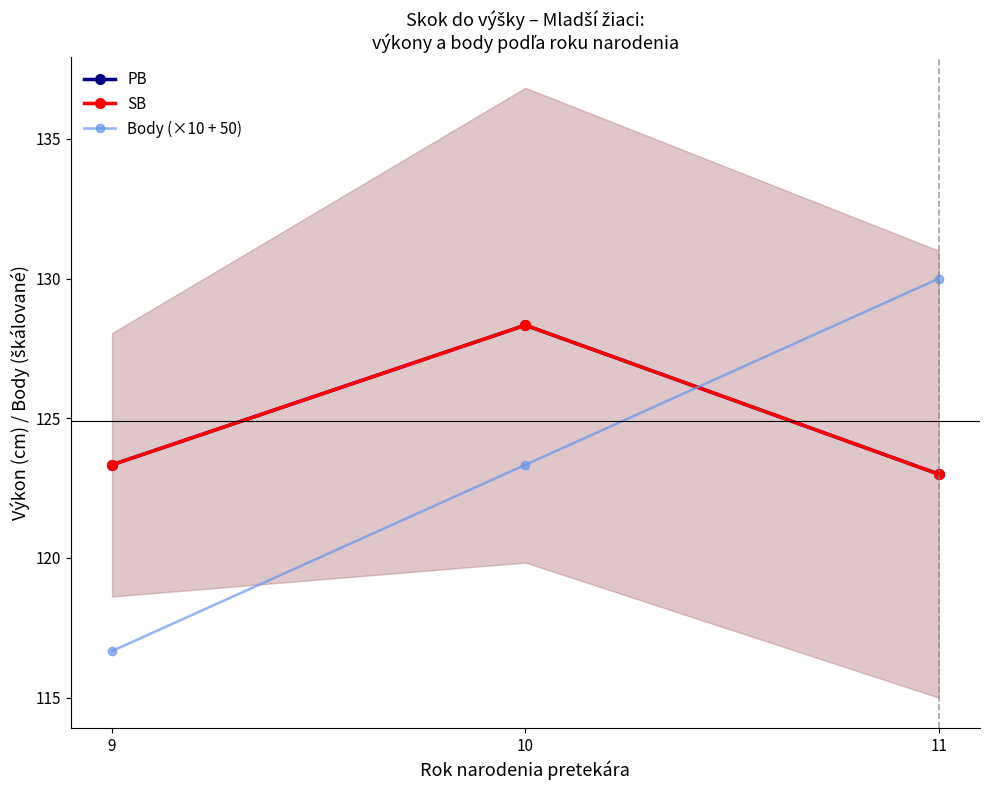

What is the sum of all Body (×10 + 50) values?

370.0